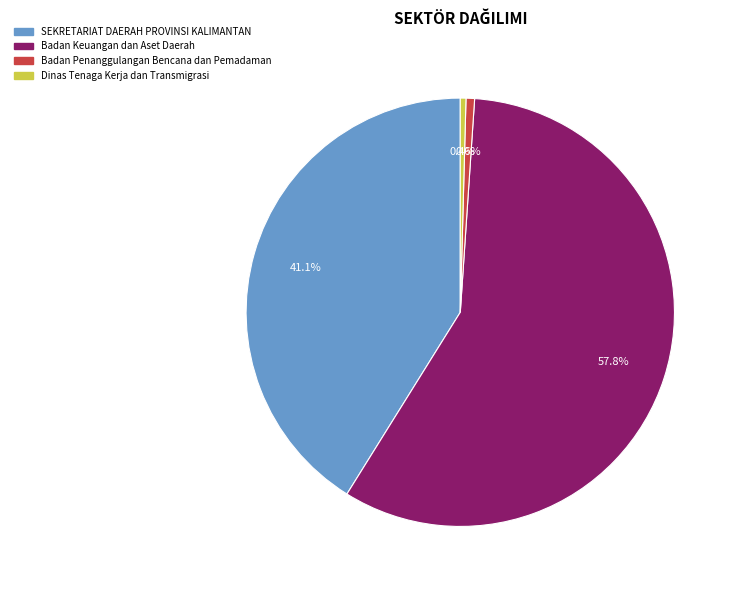

What percentage is NOT represented by Badan Penanggulangan Bencana dan Pemadaman?

99.4%